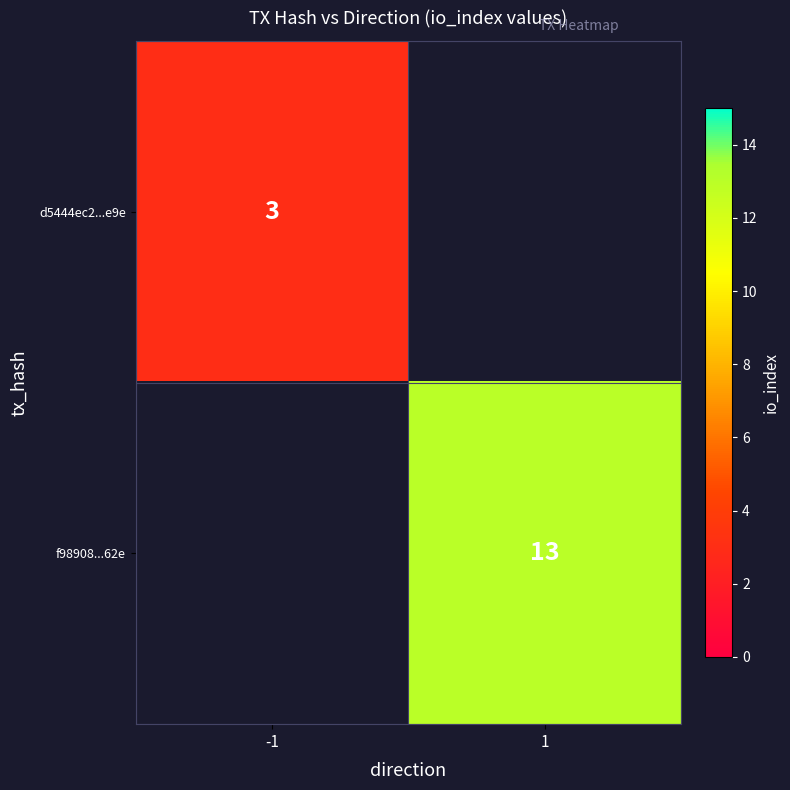

Count the number of categories in the chart.

2